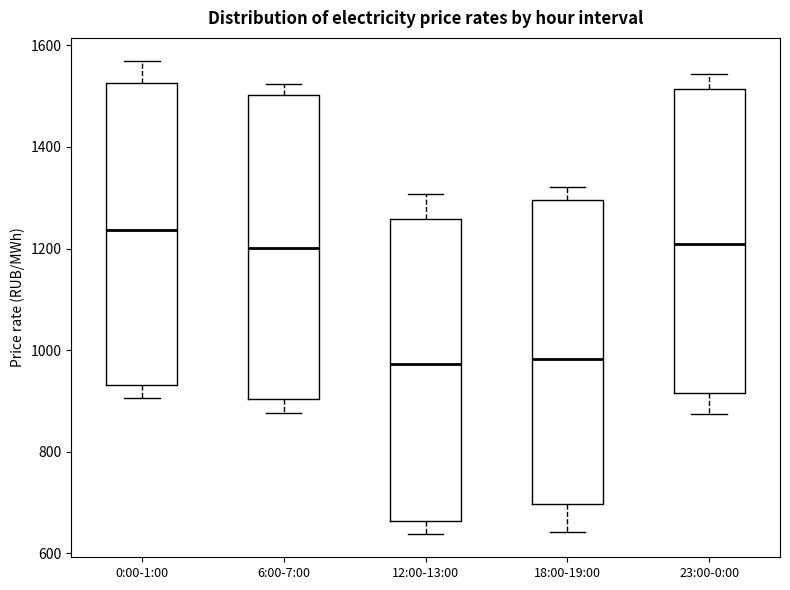

Reading left to right, transcribe this box plot: for each box, give where its median line is, the range the box spans, and where its two whiskers end, as read against the y-axis. The values are not printed on the chart, so give them approximately, as read against the axis.

0:00-1:00: median 1240, box 940 to 1520, whiskers 900 to 1560
6:00-7:00: median 1200, box 900 to 1500, whiskers 880 to 1520
12:00-13:00: median 980, box 660 to 1260, whiskers 640 to 1300
18:00-19:00: median 980, box 700 to 1300, whiskers 640 to 1320
23:00-0:00: median 1200, box 920 to 1520, whiskers 880 to 1540